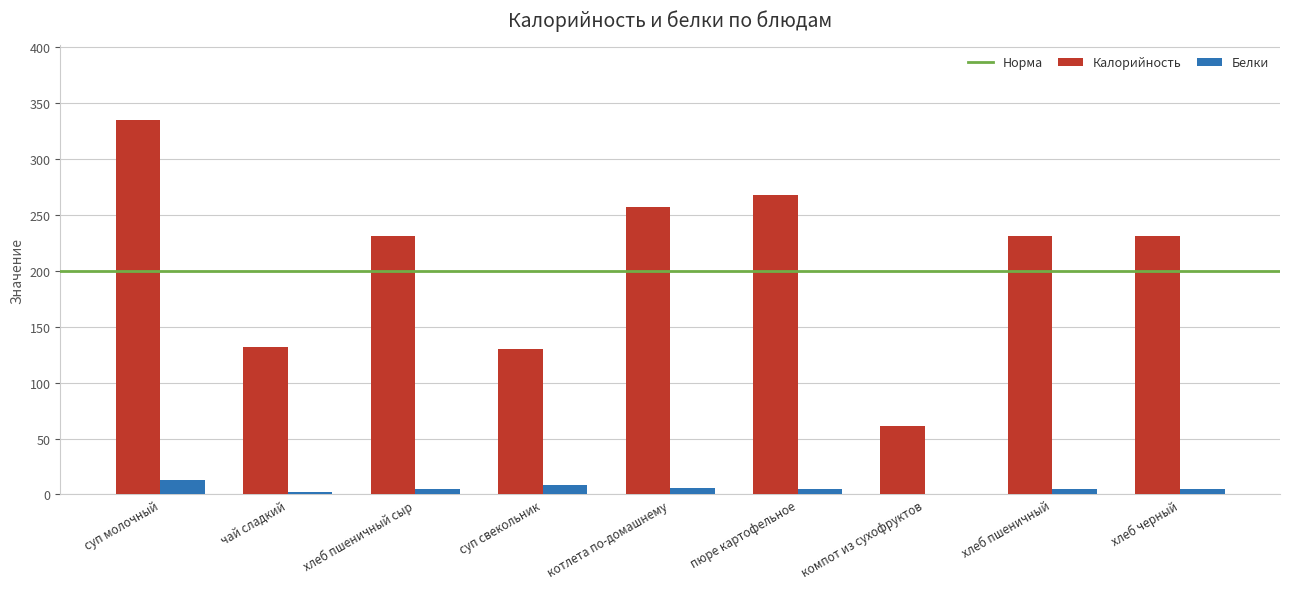

What is the sum of all Белки values?

47.3